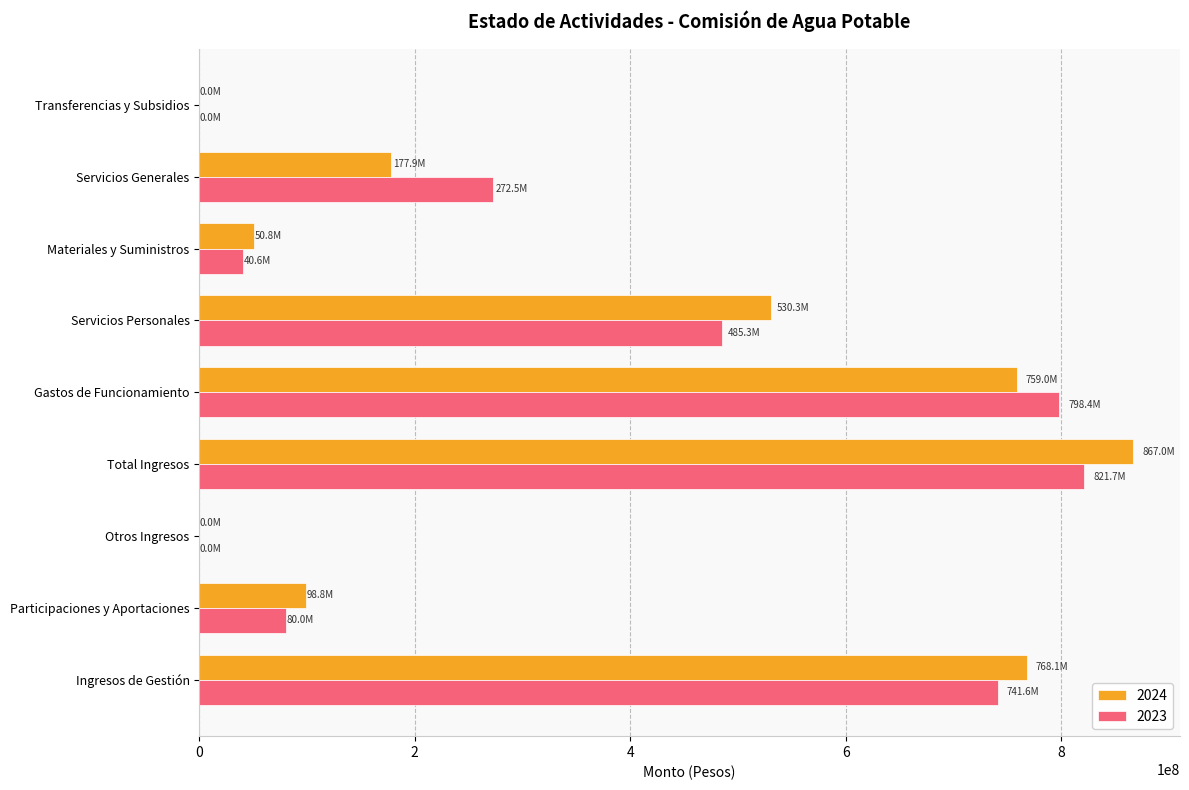

At which category is the sum across all series the highest?

Total Ingresos